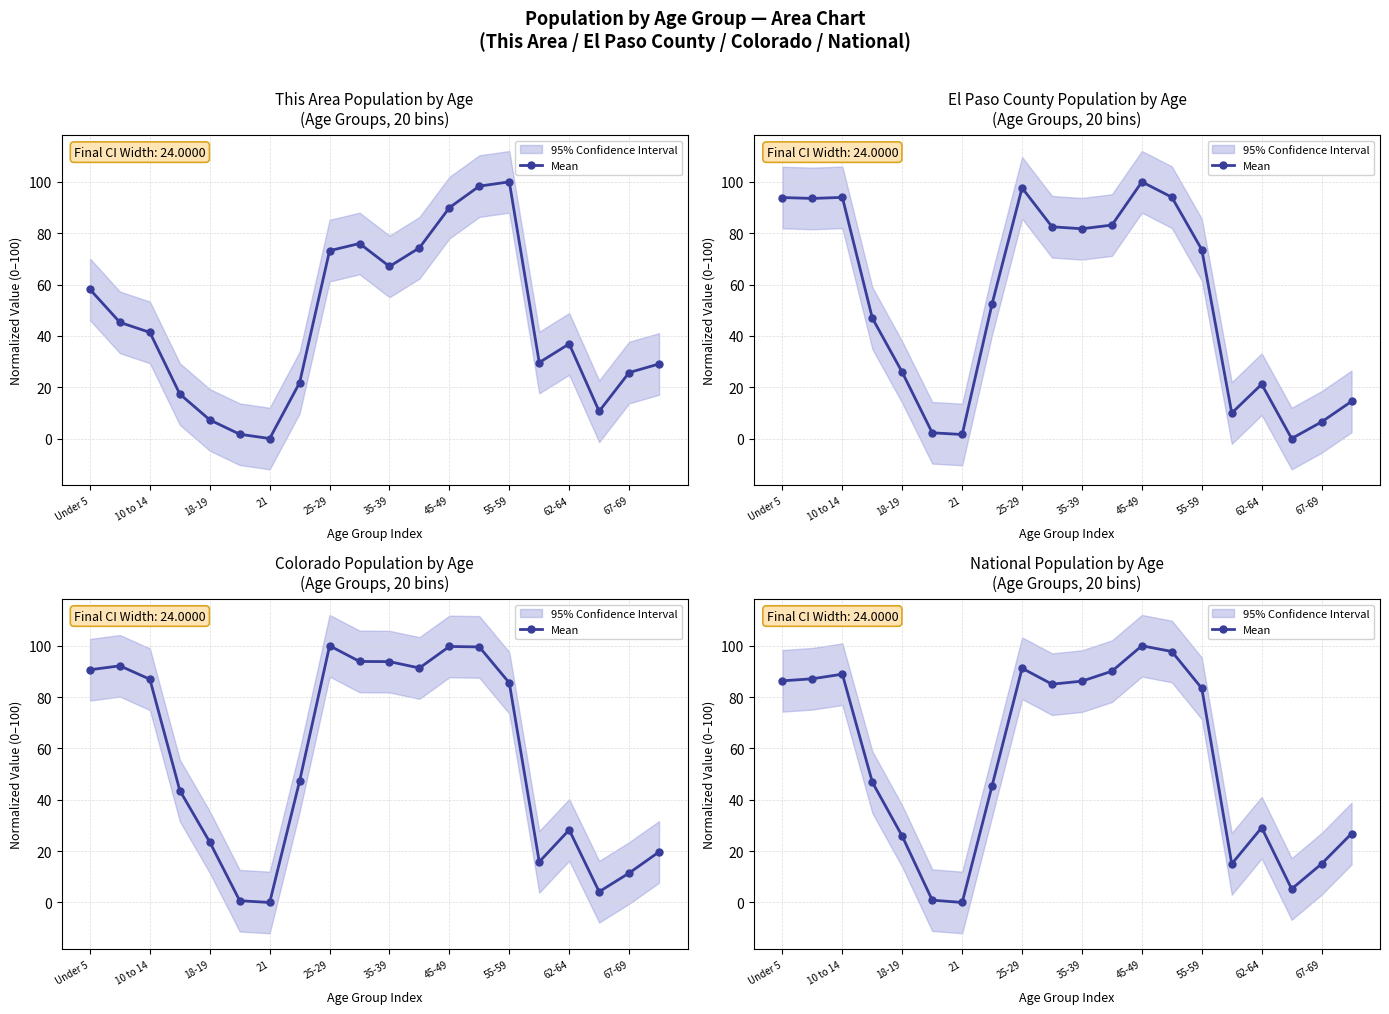

What is the ratio of the value at 19 to the value at 67-69?

0.3